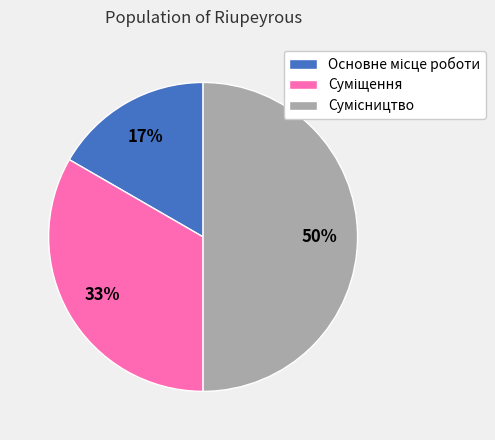

To the nearest percent, what is the average slice percentage?

33%